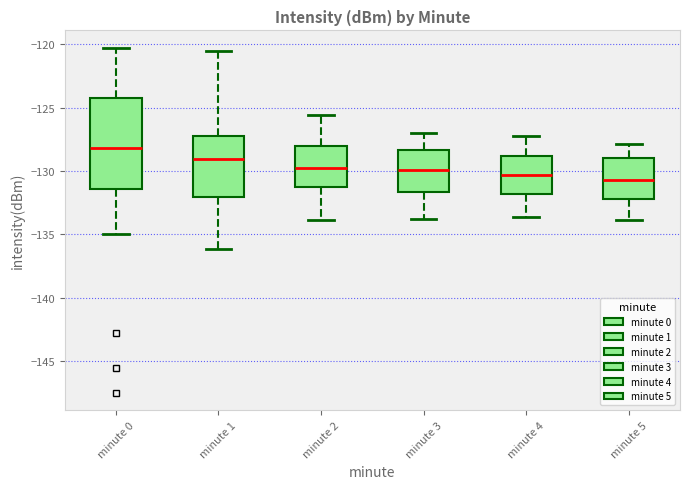

Where is the upper edge of the box for minute 0 on the y-axis? The values are not printed on the chart, so give them approximately, as read against the axis.

-124.0